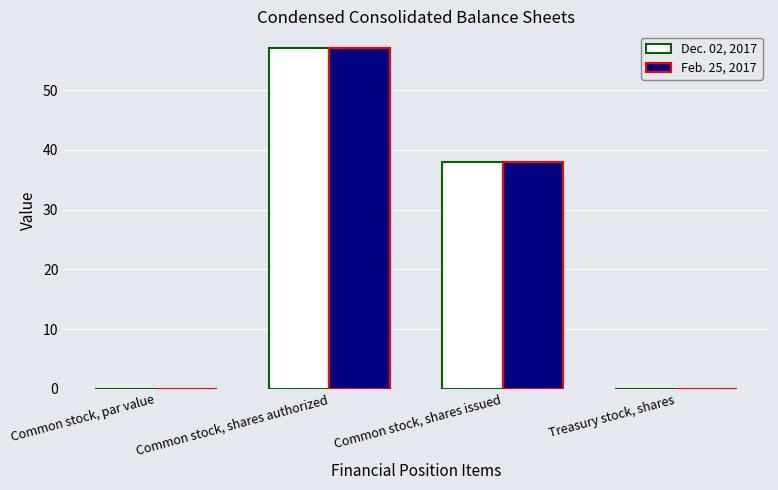

Where is Feb. 25, 2017 nearest to the value 28?

Common stock, shares issued